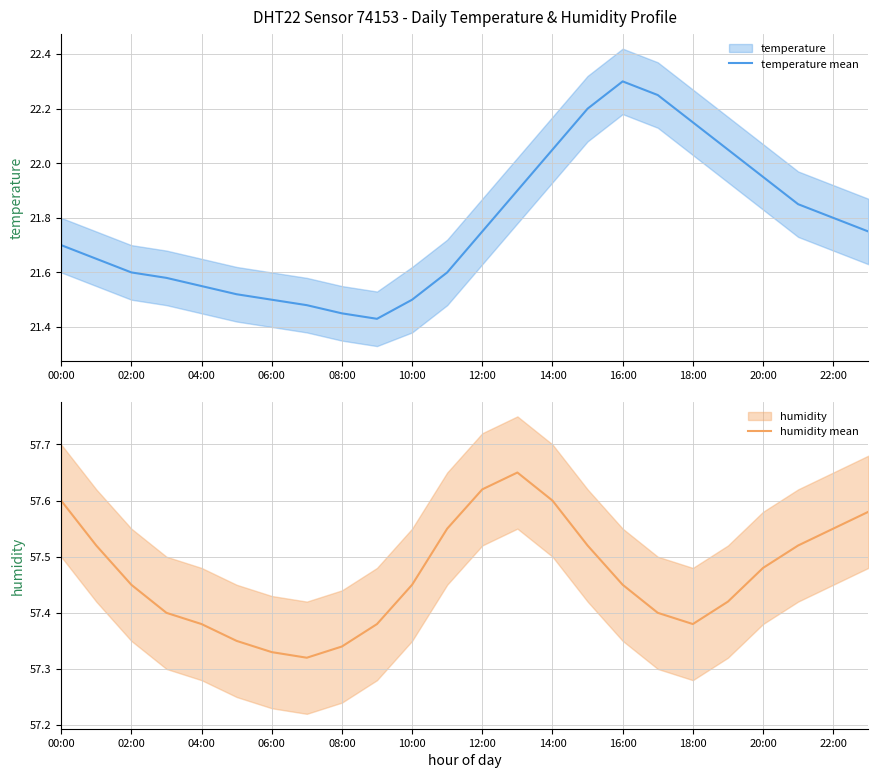

Which series has the widest spread of values?

temperature mean